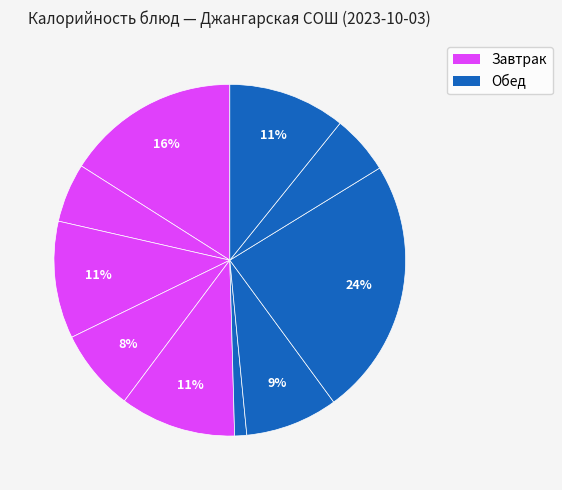

Count the number of slices in the pie.

10